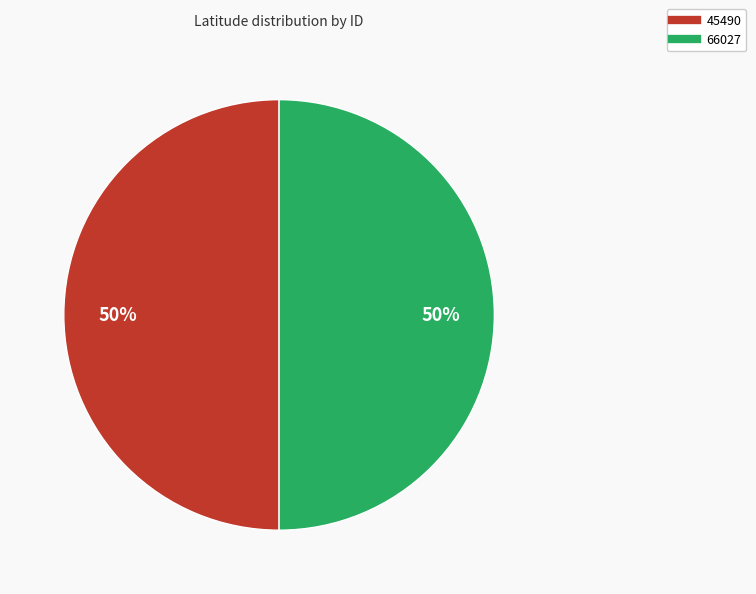

What percentage is the 45490 slice, to the nearest percent?

50%